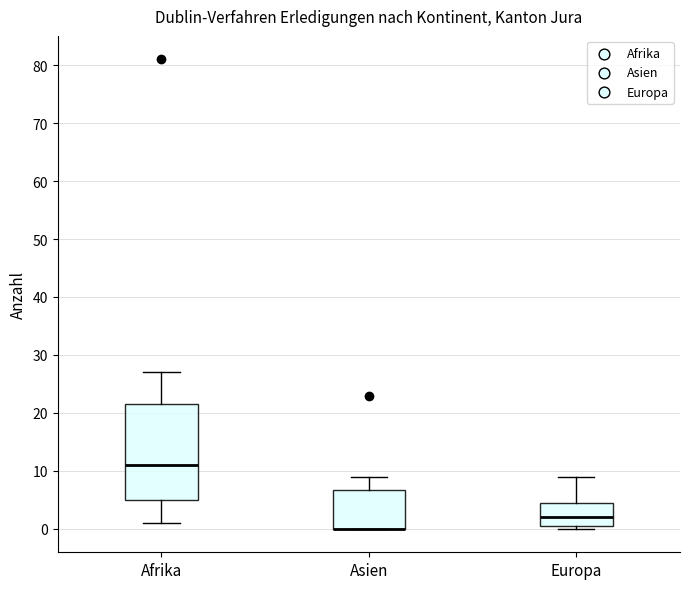

Reading left to right, read every box against the y-axis: the position of its median line, the range the box covers, and the ends of its whiskers. The values are not printed on the chart, so give them approximately, as read against the axis.

Afrika: median 11, box 5 to 22, whiskers 1 to 27
Asien: median 0 (drawn on the box's lower edge), box 0 to 7, whiskers 0 to 9
Europa: median 2, box 1 to 5, whiskers 0 to 9